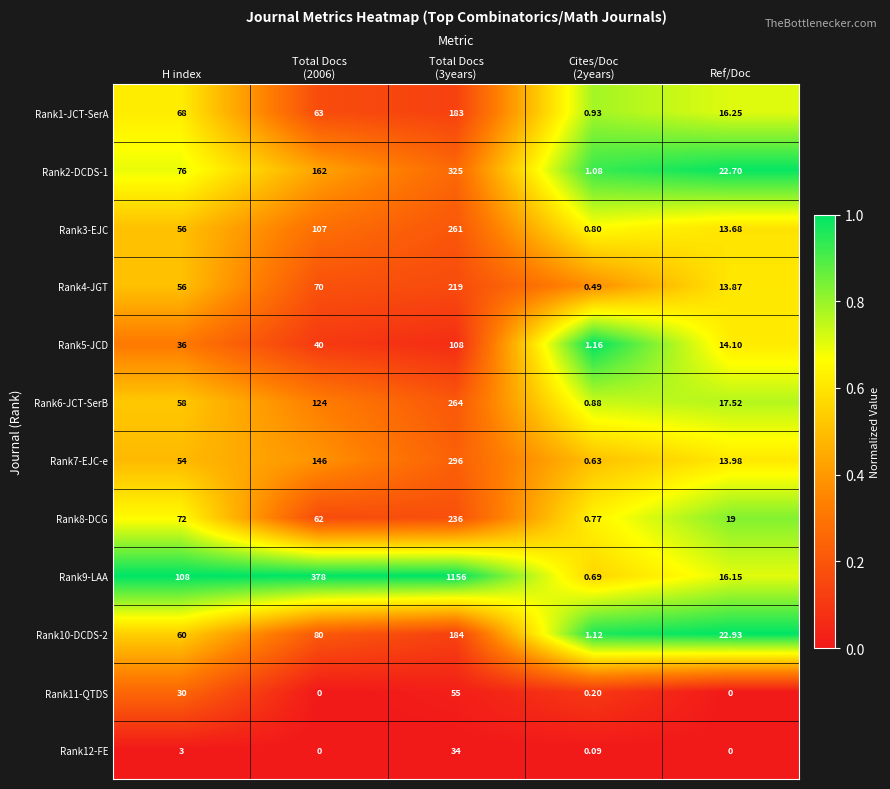

Reading left to right, what are all the values shown in this chart?

Rank1-JCT-SerA: H index=68.0	Total Docs
(2006)=63.0	Total Docs
(3years)=183.0	Cites/Doc
(2years)=0.9	Ref/Doc=16.2
Rank2-DCDS-1: H index=76.0	Total Docs
(2006)=162.0	Total Docs
(3years)=325.0	Cites/Doc
(2years)=1.1	Ref/Doc=22.7
Rank3-EJC: H index=56.0	Total Docs
(2006)=107.0	Total Docs
(3years)=261.0	Cites/Doc
(2years)=0.8	Ref/Doc=13.7
Rank4-JGT: H index=56.0	Total Docs
(2006)=70.0	Total Docs
(3years)=219.0	Cites/Doc
(2years)=0.5	Ref/Doc=13.9
Rank5-JCD: H index=36.0	Total Docs
(2006)=40.0	Total Docs
(3years)=108.0	Cites/Doc
(2years)=1.2	Ref/Doc=14.1
Rank6-JCT-SerB: H index=58.0	Total Docs
(2006)=124.0	Total Docs
(3years)=264.0	Cites/Doc
(2years)=0.9	Ref/Doc=17.5
Rank7-EJC-e: H index=54.0	Total Docs
(2006)=146.0	Total Docs
(3years)=296.0	Cites/Doc
(2years)=0.6	Ref/Doc=14.0
Rank8-DCG: H index=72.0	Total Docs
(2006)=62.0	Total Docs
(3years)=236.0	Cites/Doc
(2years)=0.8	Ref/Doc=19.0
Rank9-LAA: H index=108.0	Total Docs
(2006)=378.0	Total Docs
(3years)=1156.0	Cites/Doc
(2years)=0.7	Ref/Doc=16.1
Rank10-DCDS-2: H index=60.0	Total Docs
(2006)=80.0	Total Docs
(3years)=184.0	Cites/Doc
(2years)=1.1	Ref/Doc=22.9
Rank11-QTDS: H index=30.0	Total Docs
(2006)=0.0	Total Docs
(3years)=55.0	Cites/Doc
(2years)=0.2	Ref/Doc=0.0
Rank12-FE: H index=3.0	Total Docs
(2006)=0.0	Total Docs
(3years)=34.0	Cites/Doc
(2years)=0.1	Ref/Doc=0.0